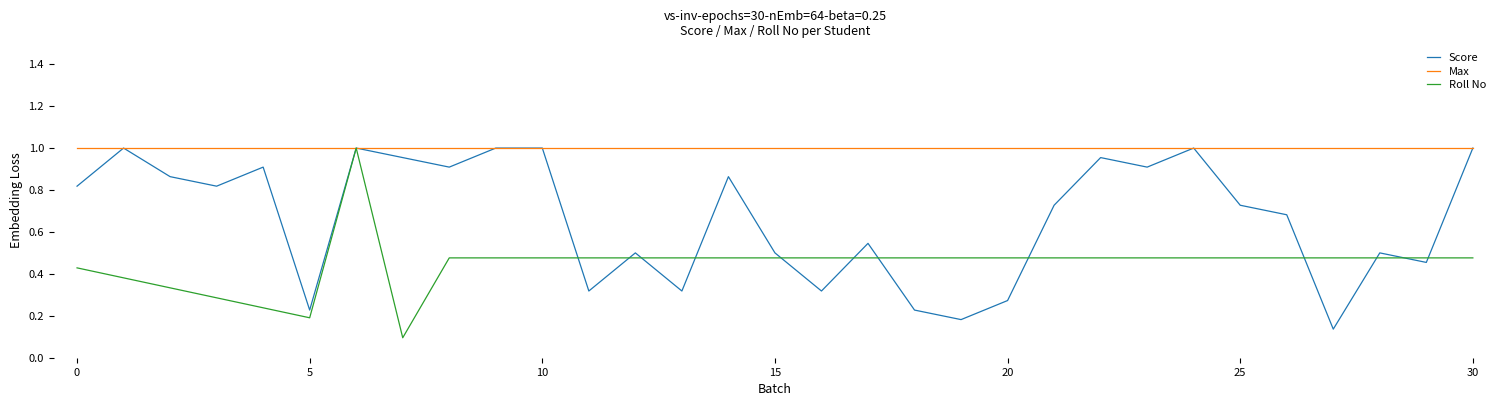

How many lines are shown in the chart?

3